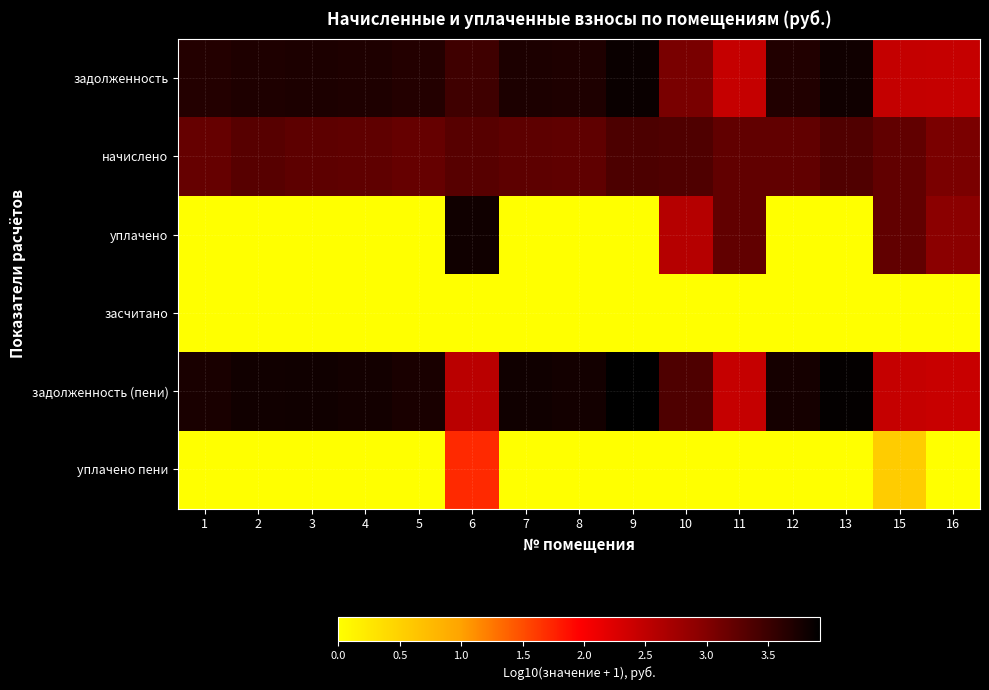

What is the total value across all series at 12?

10.7